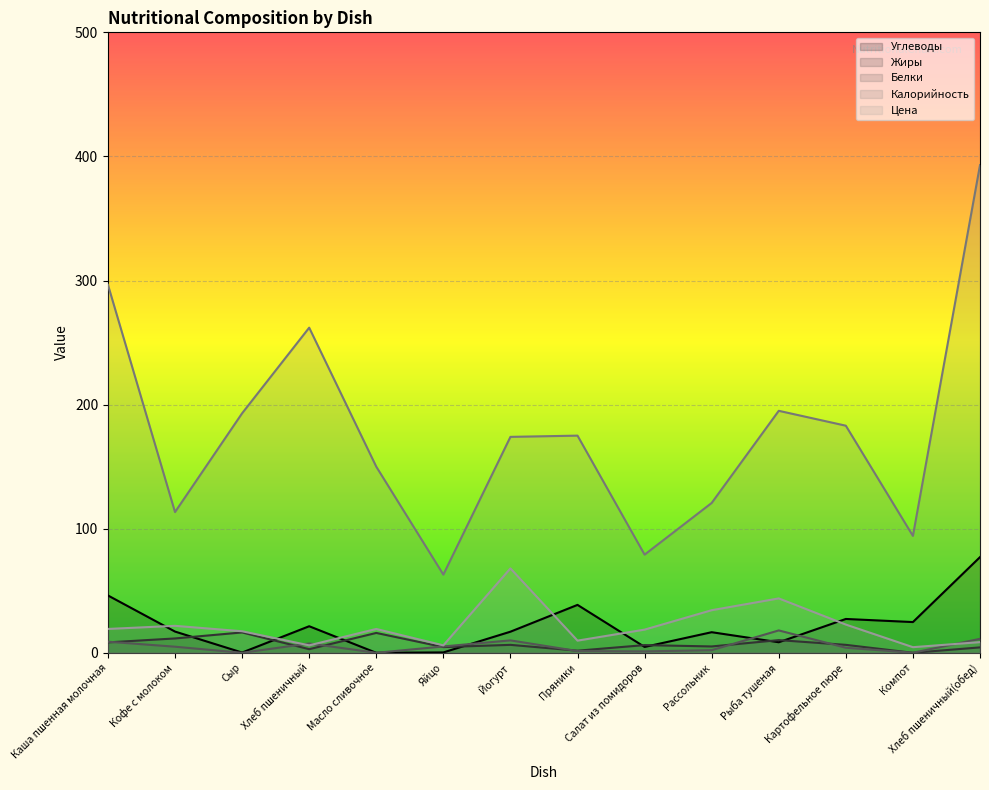

How many data points in Калорийность are above 175?

6